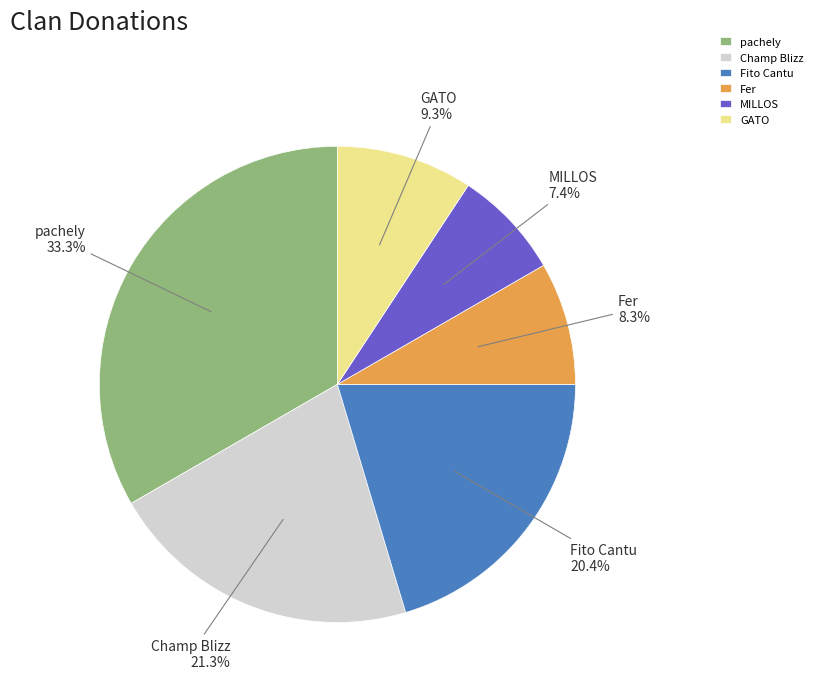

True or false: pachely accounts for 46% of the total.

False